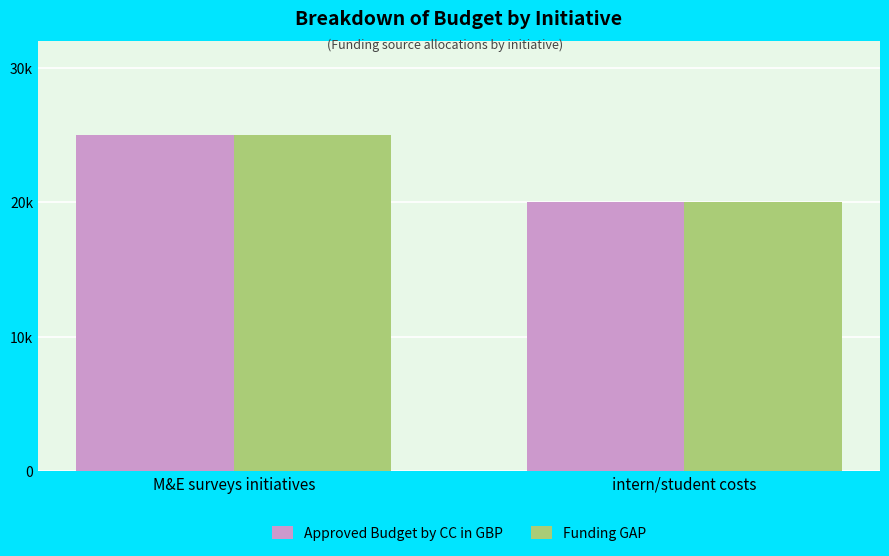

What is the lowest value of the Funding GAP series?

20000